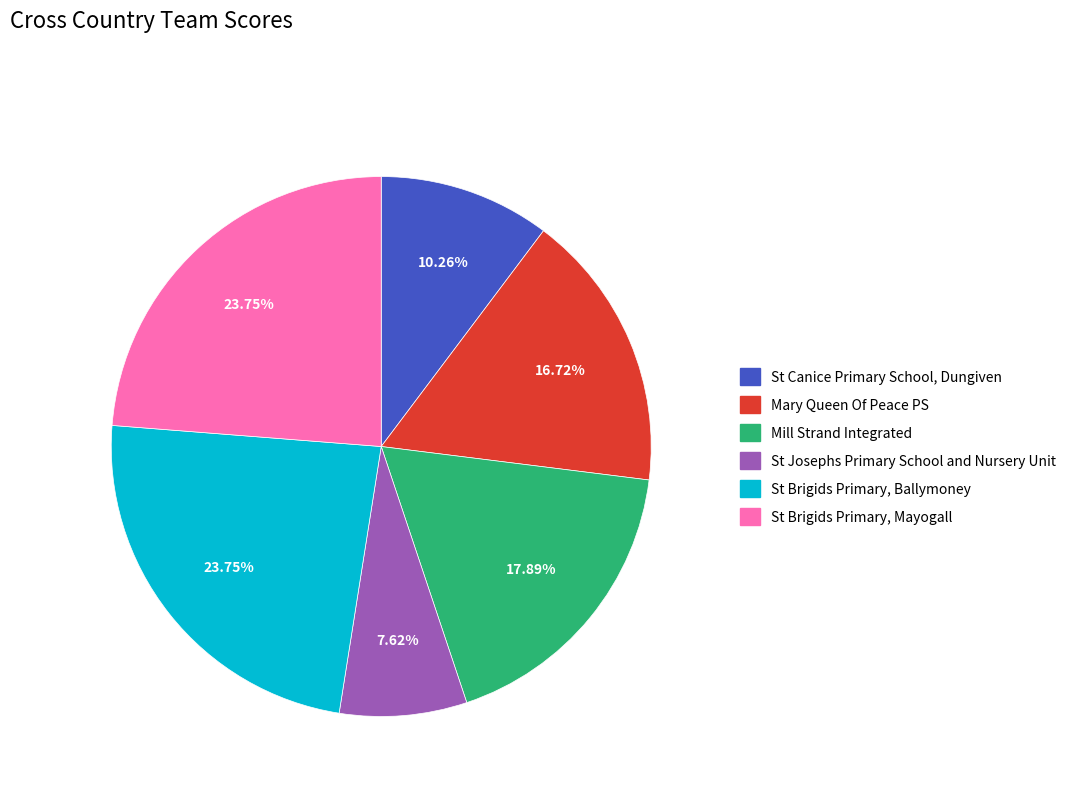

To the nearest percent, what is the average slice percentage?

17%